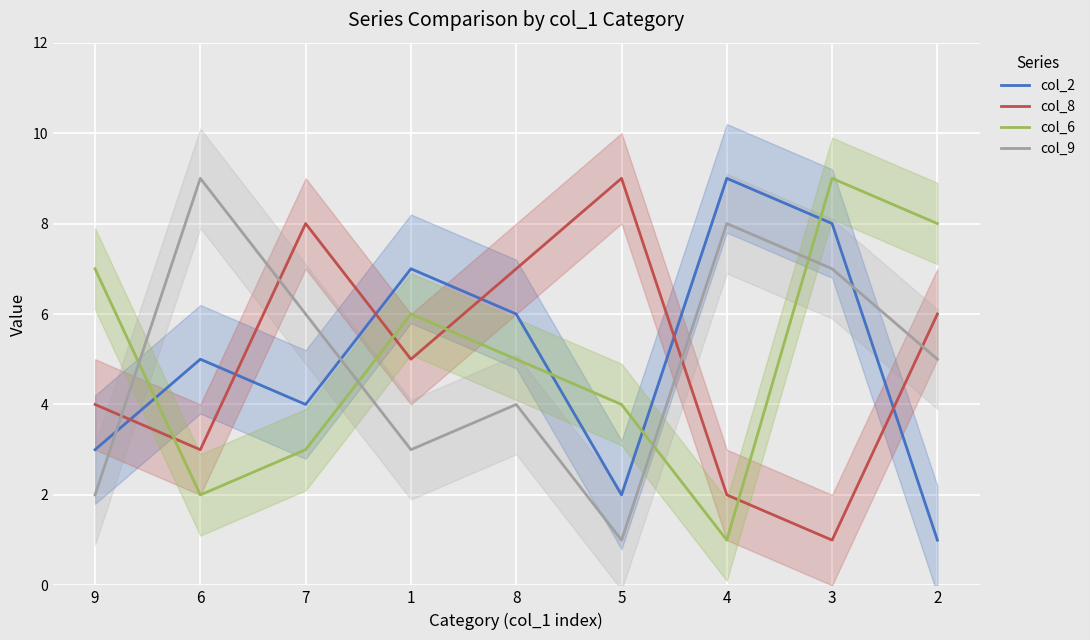

How many lines are shown in the chart?

4